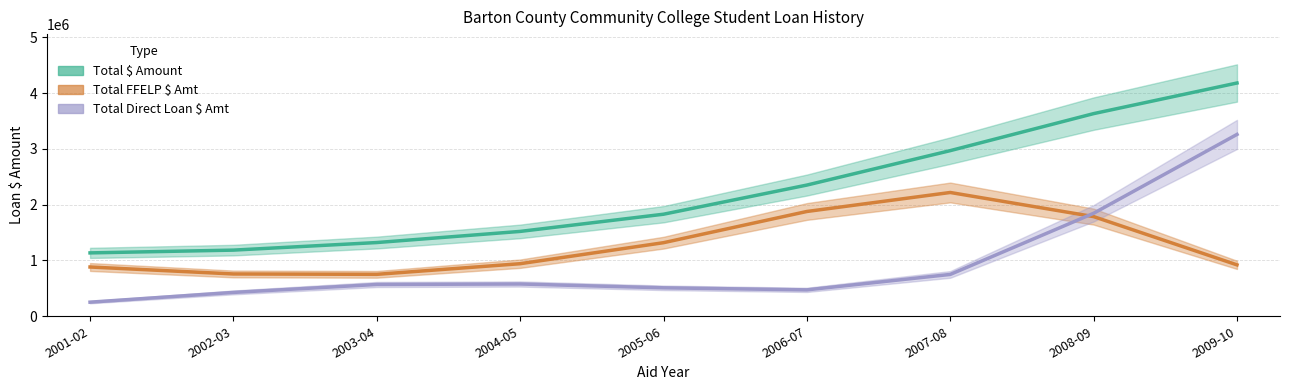

True or false: Total $ Amount has a value of 4182022.2 at 2009-10.

True